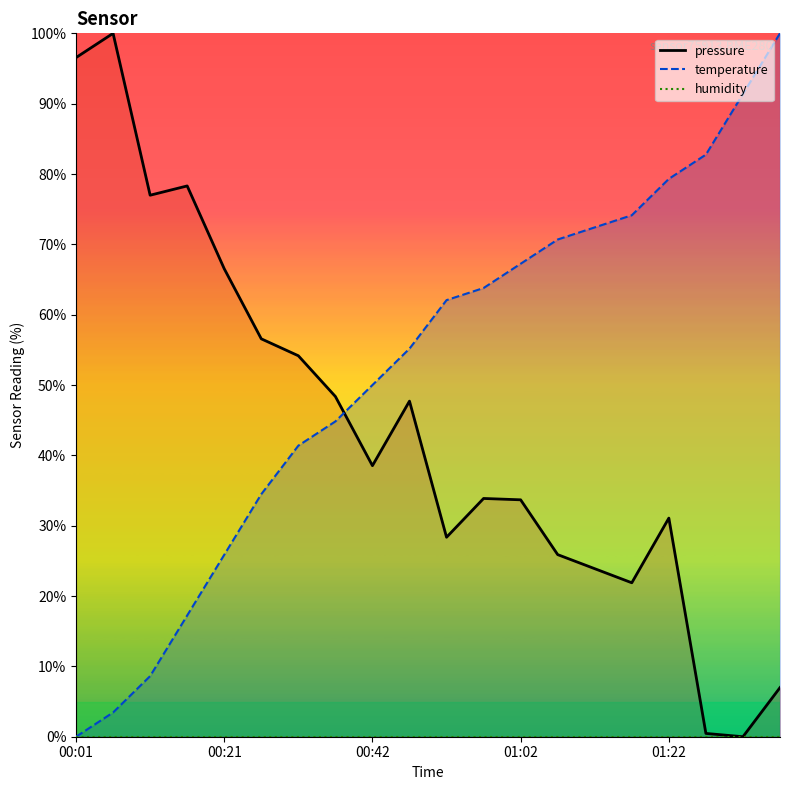

Reading right to left, extract all data points from this chart.

pressure: 7.0	0.0	0.5	31.1	21.9	23.9	25.9	33.7	33.9	28.4	47.7	38.5	48.4	54.2	56.6	66.5	78.3	77.0	100.0	96.6
temperature: 100.0	91.4	82.8	79.3	74.1	72.4	70.7	67.2	63.8	62.1	55.2	50.0	44.8	41.4	34.5	25.9	17.2	8.6	3.4	0.0